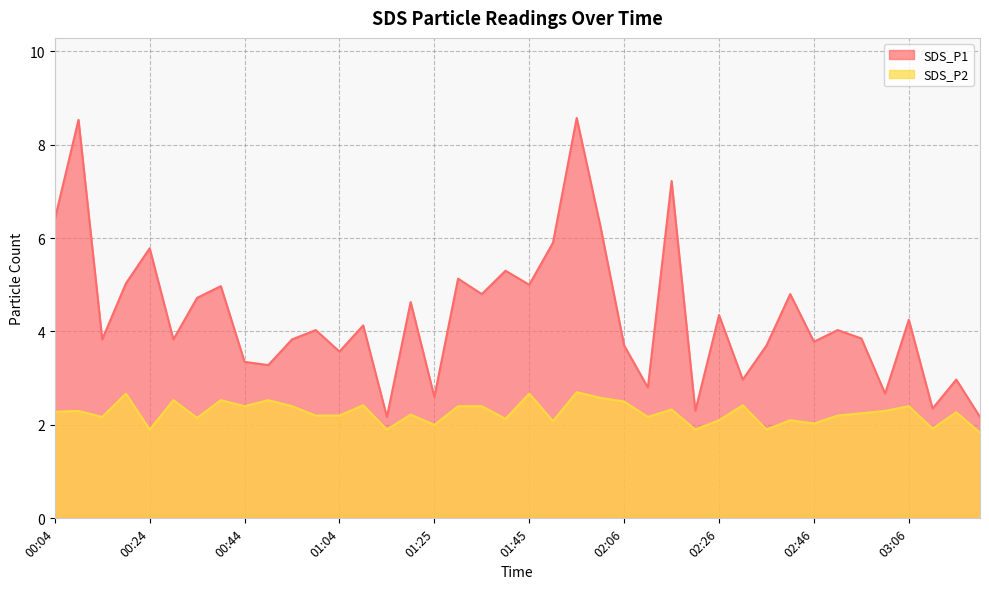

What is the difference between the maximum and minimum values in the SDS_P1 series?

6.4